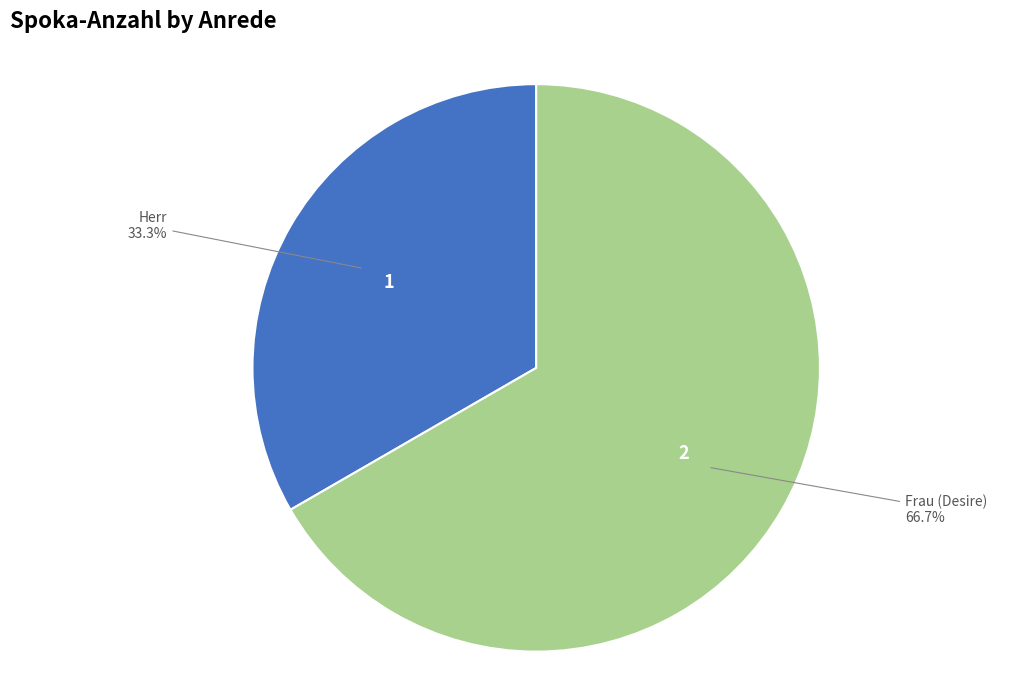

Does any single category account for the majority?

Yes